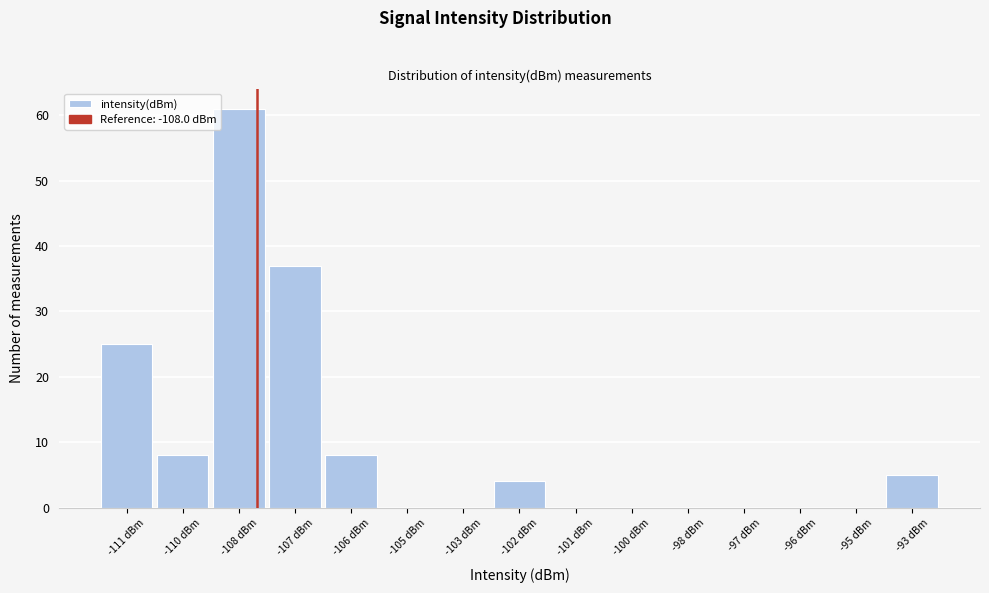

Reading left to right, transcribe all the data shown in this chart.

-111 dBm=25	-110 dBm=8	-108 dBm=61	-107 dBm=37	-106 dBm=8	-105 dBm=0	-103 dBm=0	-102 dBm=4	-101 dBm=0	-100 dBm=0	-98 dBm=0	-97 dBm=0	-96 dBm=0	-95 dBm=0	-93 dBm=5